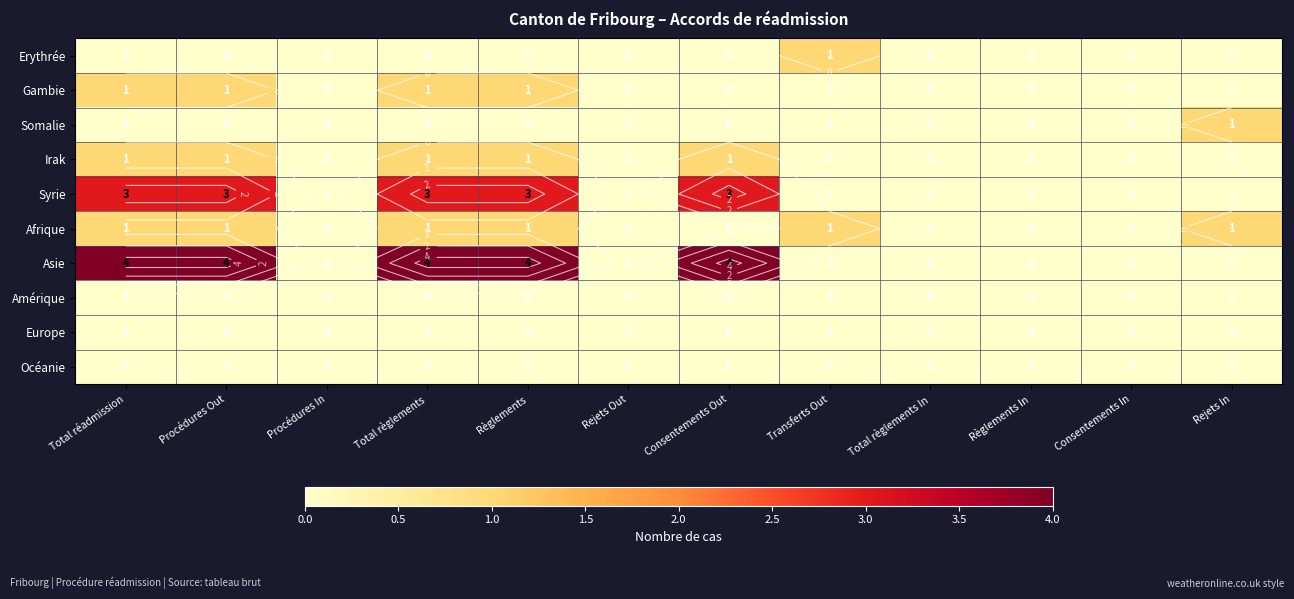

How many positive values does the Asie series have?

5